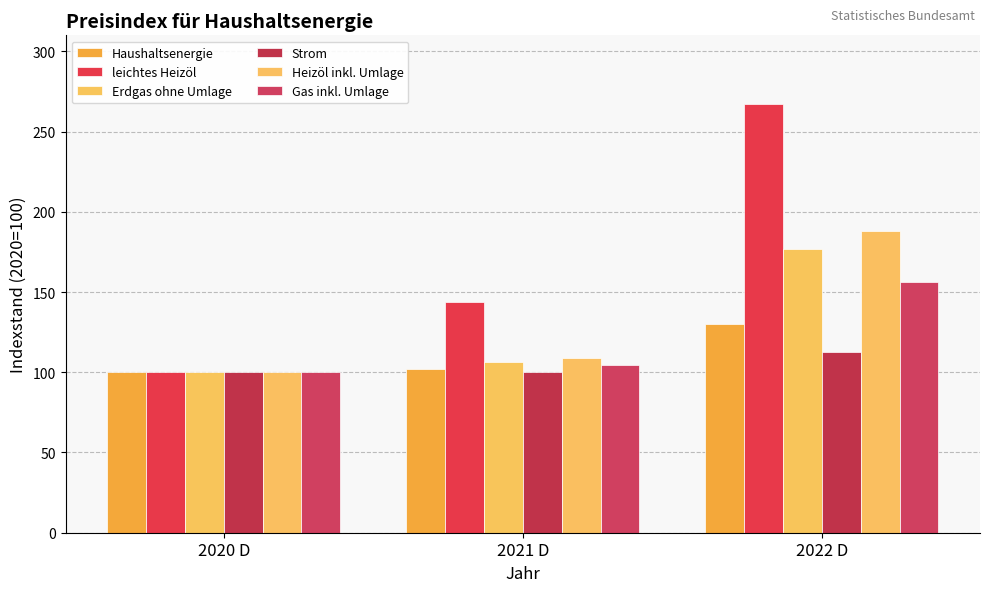

Count the number of categories in the chart.

3